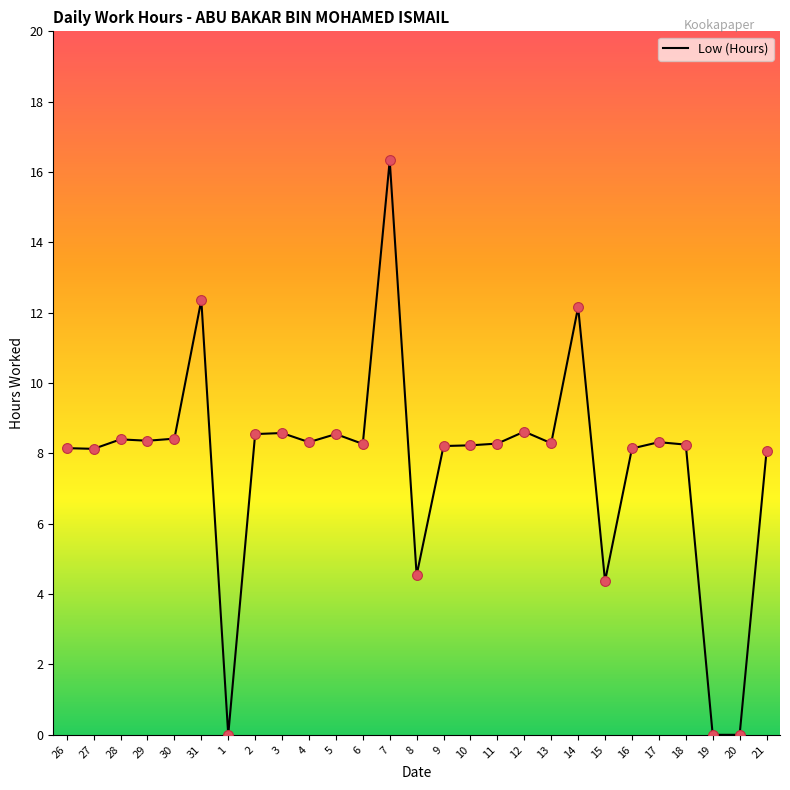

Which has a higher value, 31 or 4?

31